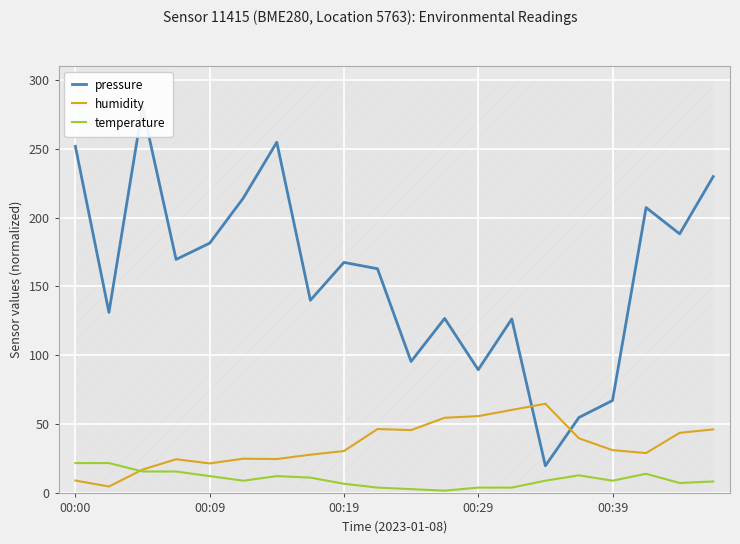

How many series are shown in this chart?

3